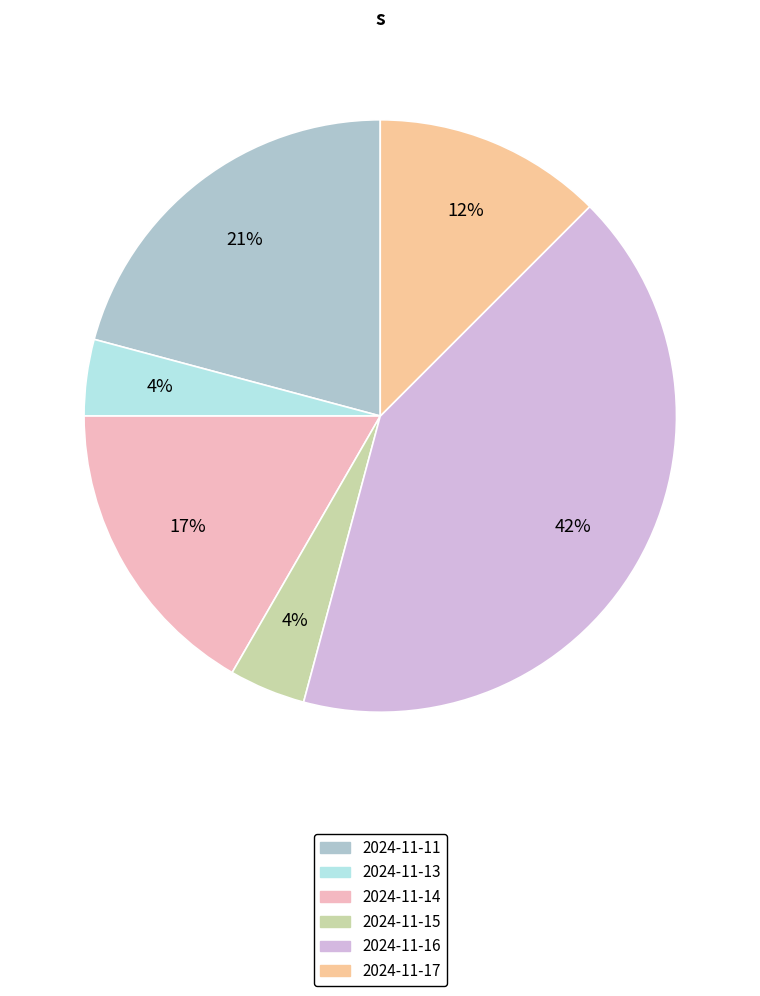

To the nearest percent, what is the difference between the largest and smallest slice percentages?

38%